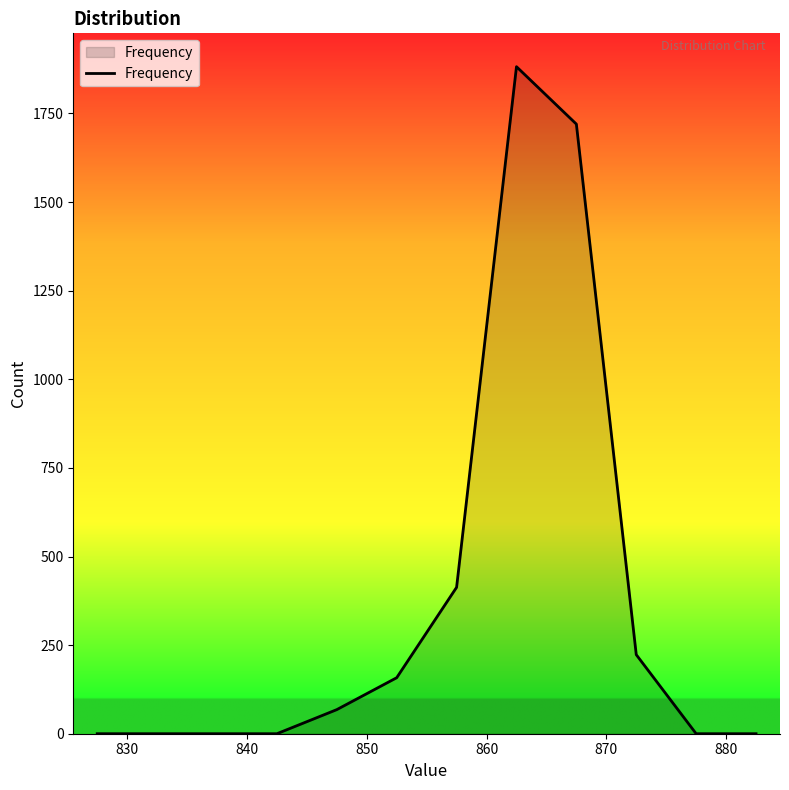

What is the maximum value shown in the chart?

1882